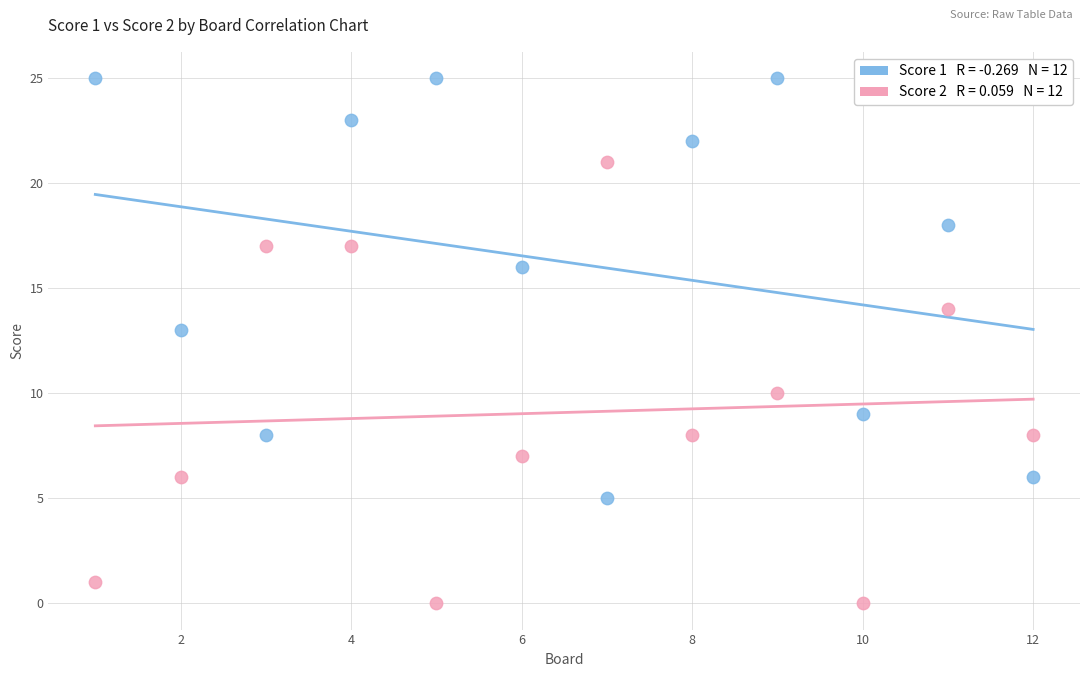

Across all series, what Y value is closest to 12?

13